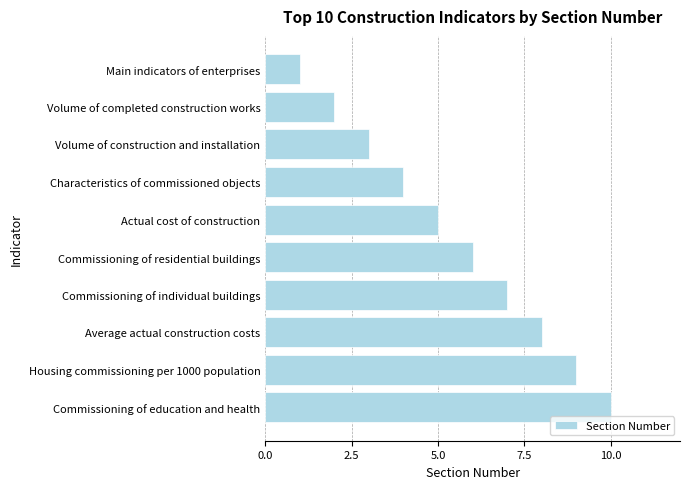

How many bars are there in total?

10